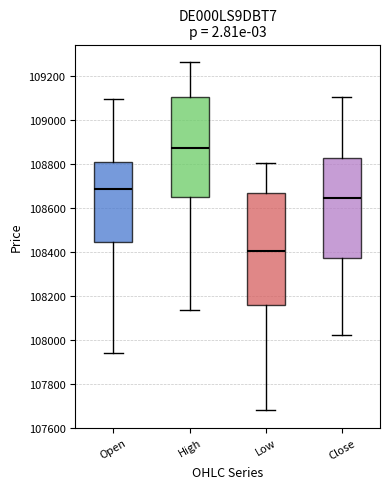

Where does the median line of the box for Close sit on the y-axis? The values are not printed on the chart, so give them approximately, as read against the axis.

108640